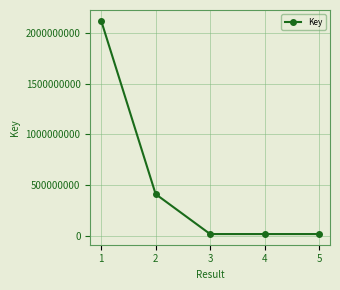

What is the maximum value shown in the chart?

2117843646